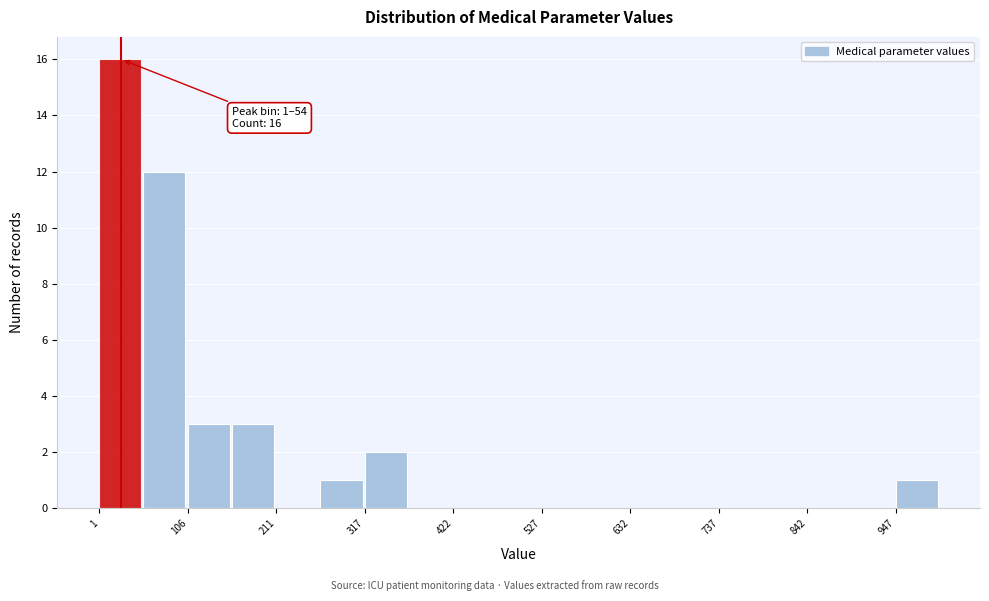

Around what value on the x-axis is the tallest bar? Give the approximate position of its centre, as read against the axis.

20